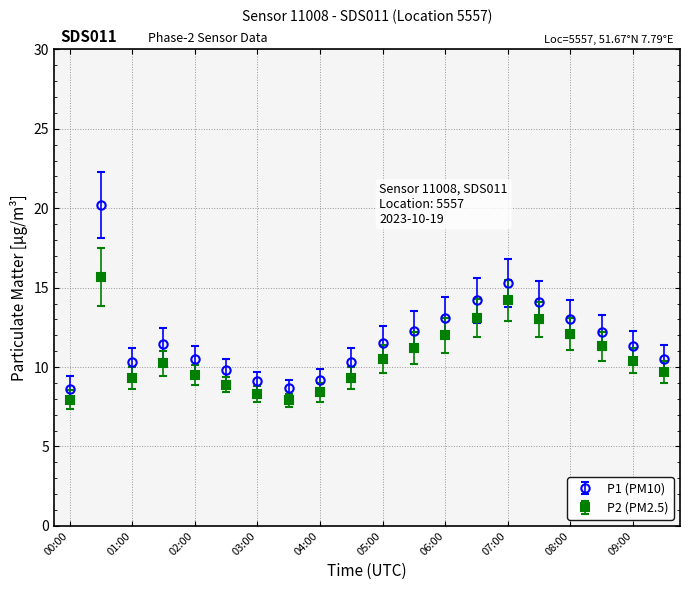

What is the value of the P2 (PM2.5) point at the 19th from the left?

10.4